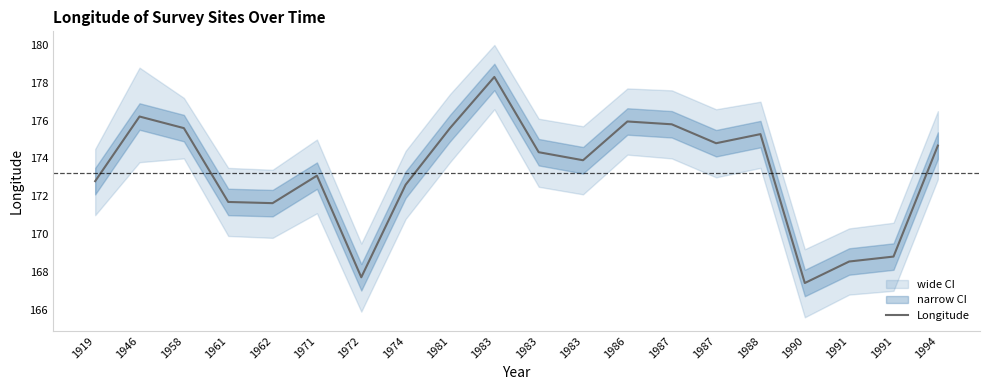

What is the value of the 16th point from the left?

175.3